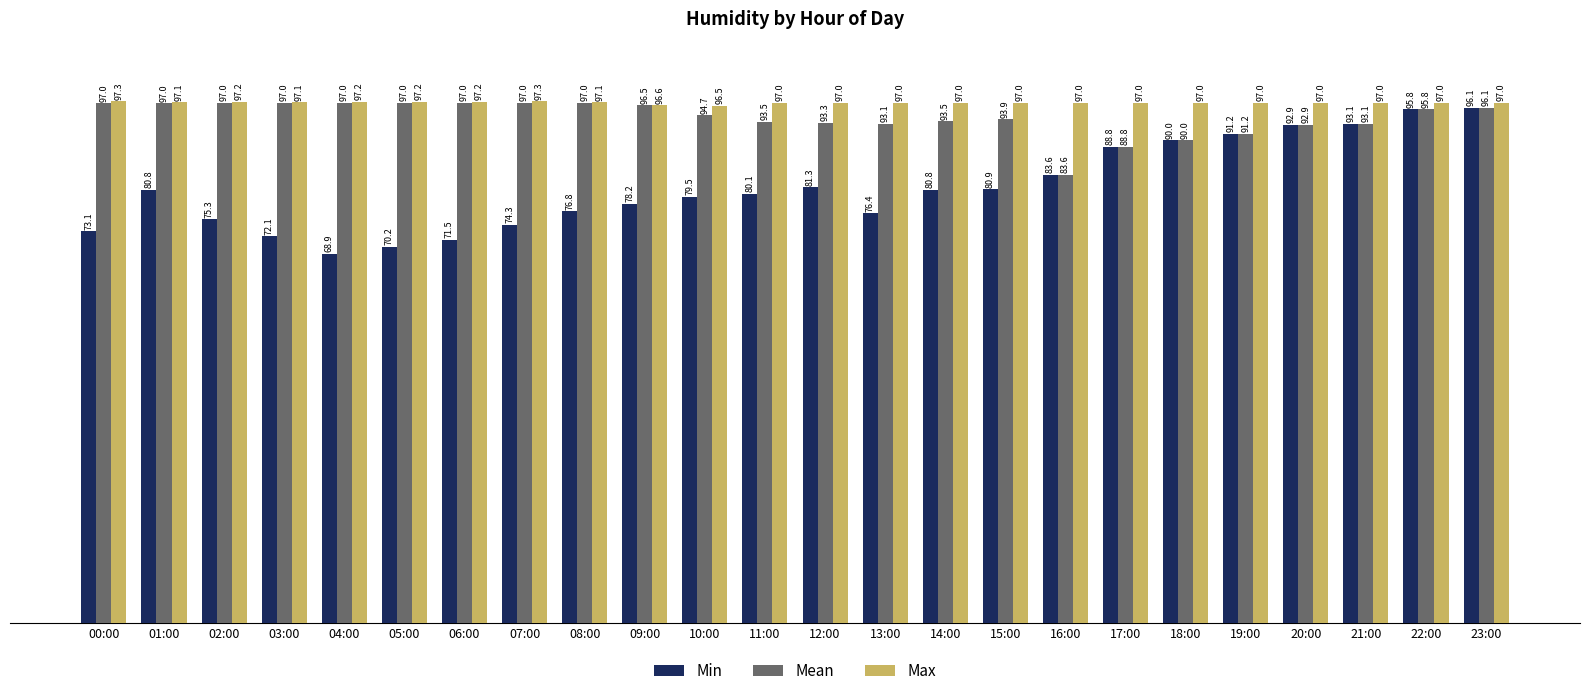

Count the number of categories in the chart.

24